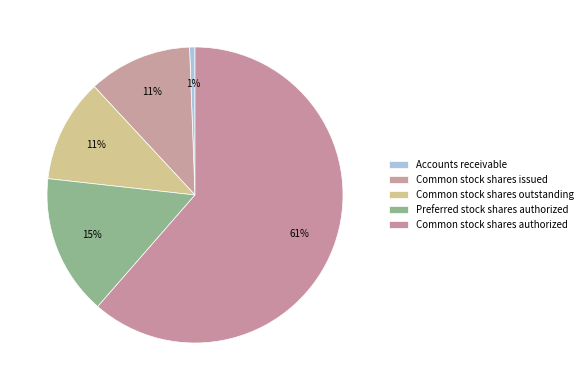

What percentage is NOT represented by Common stock shares outstanding?

88.7%